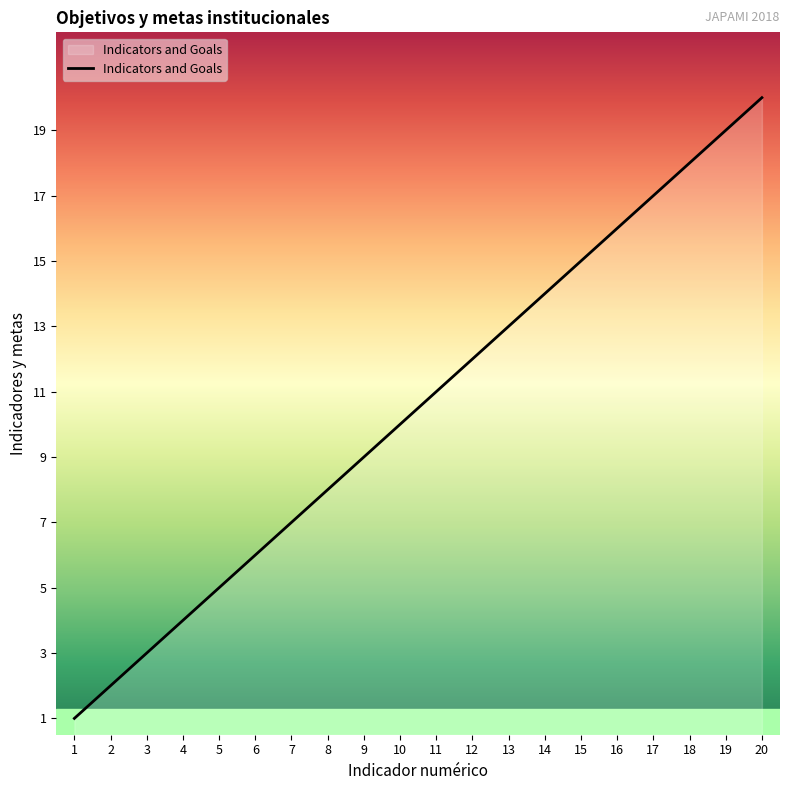

Is it true that the value at 15 is 25?

False